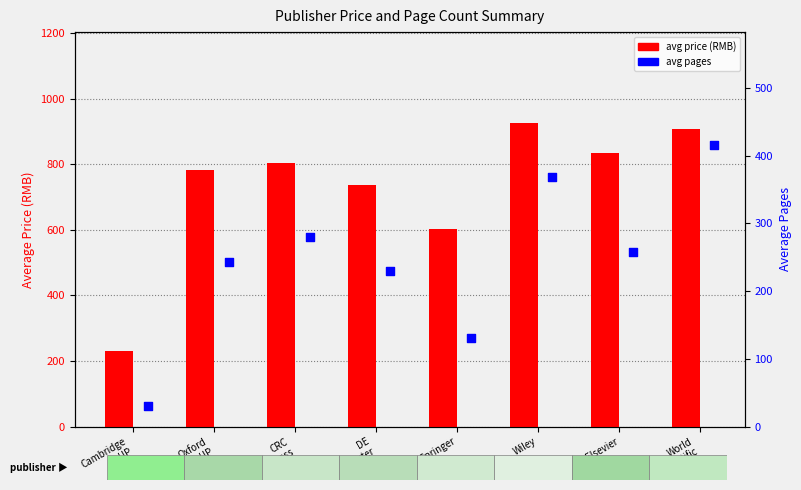

What is the total value across all series at Oxford
UP?

1023.5